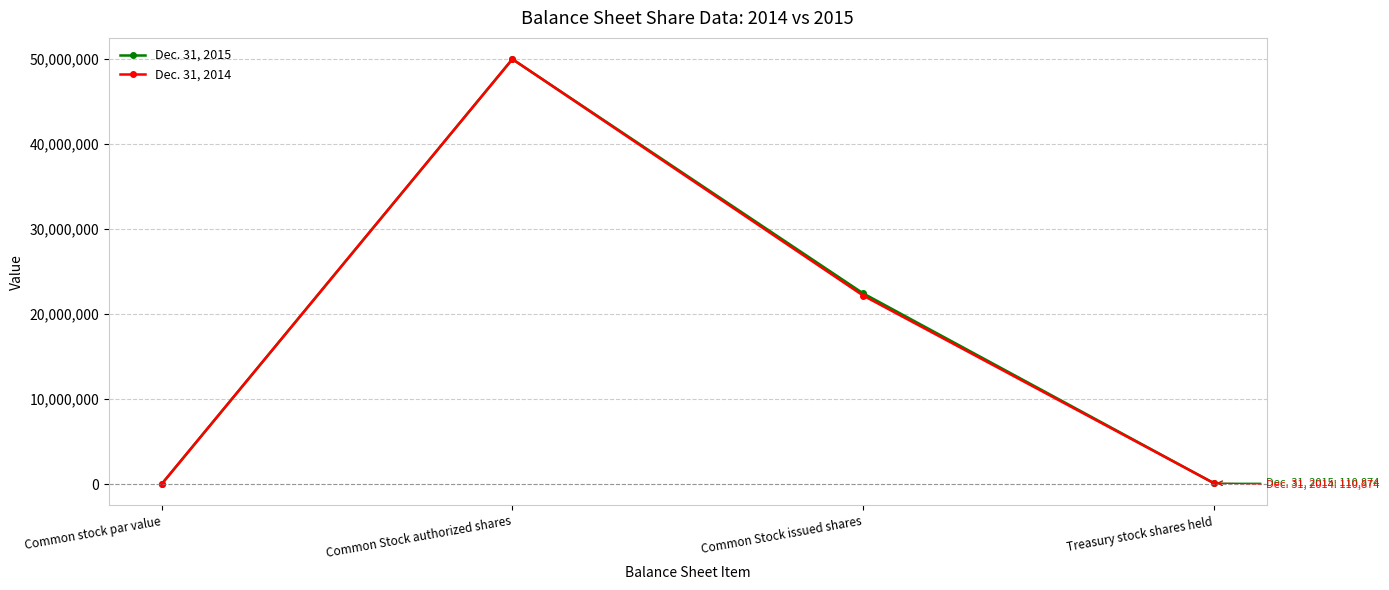

What is the value of the Dec. 31, 2014 point at the 1st from the left?

1